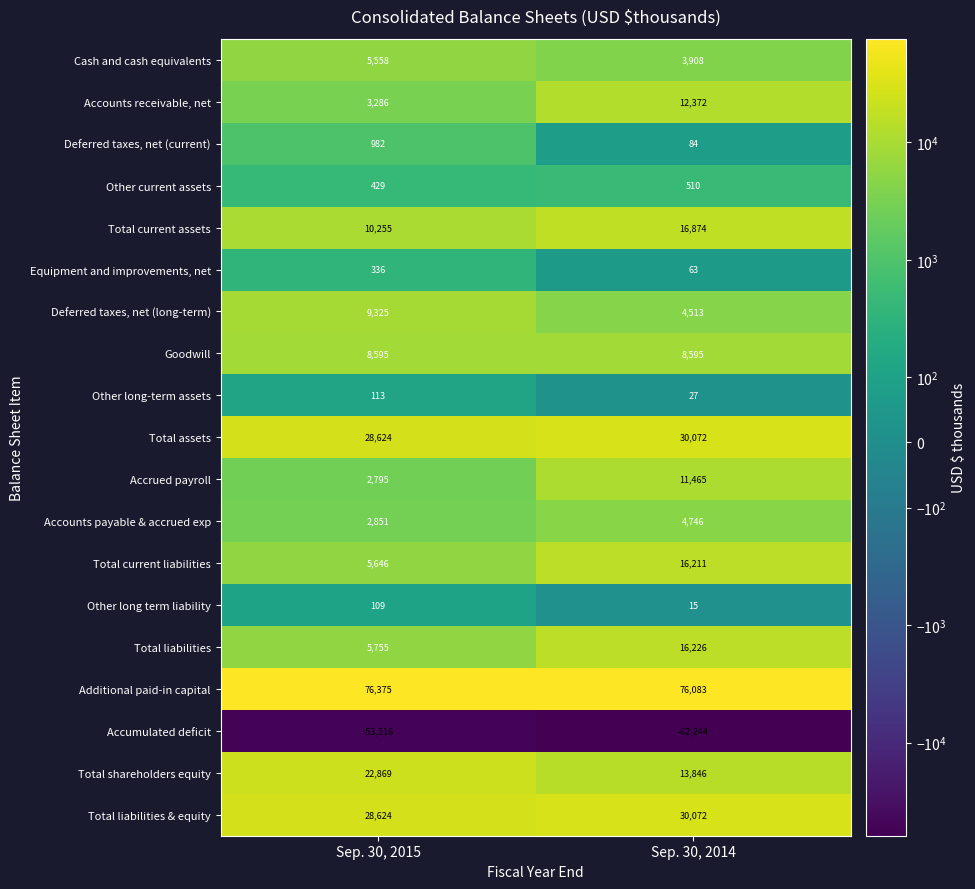

Count the number of data series in this chart.

19